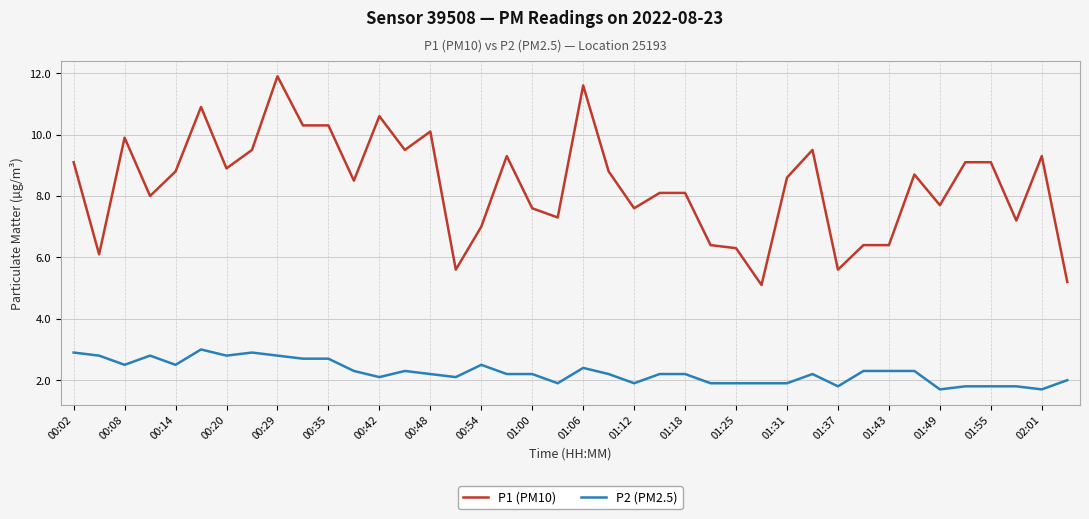

Which series has the largest total across all categories?

P1 (PM10)